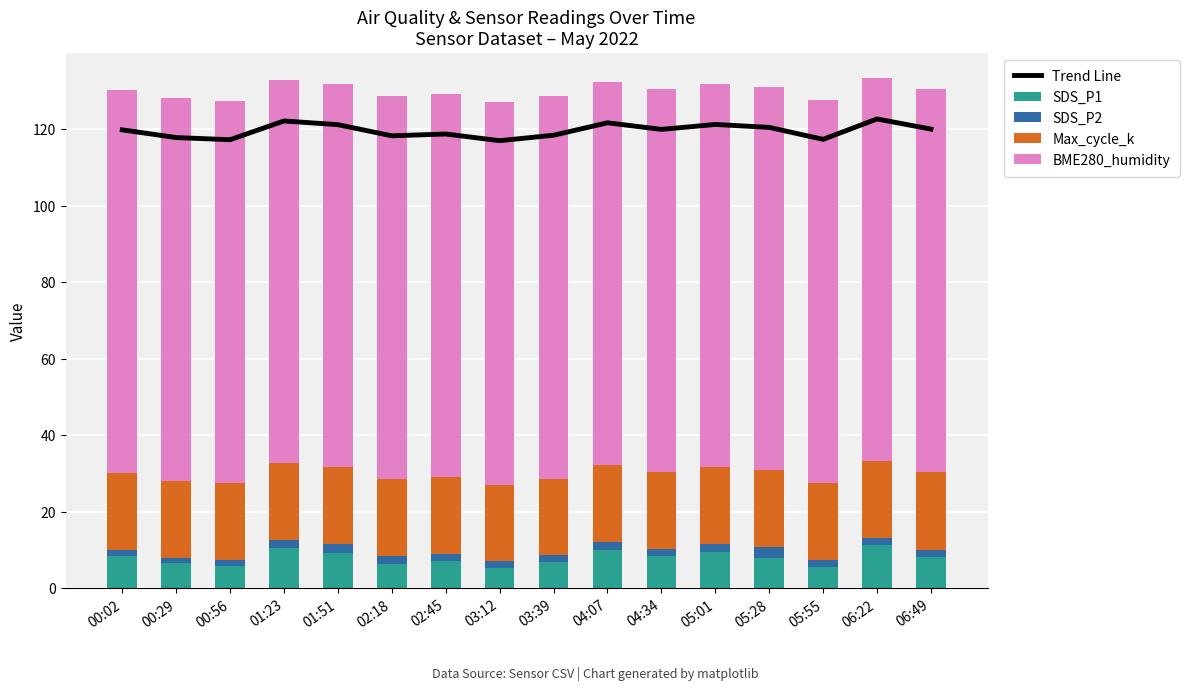

Is the value of Max_cycle_k at 03:12 greater than the value of Trend Line at 03:39?

No